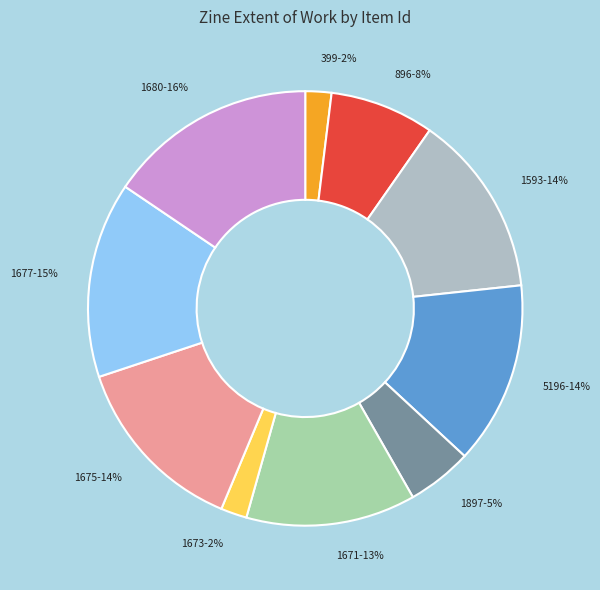

Which slice is the largest?

1680